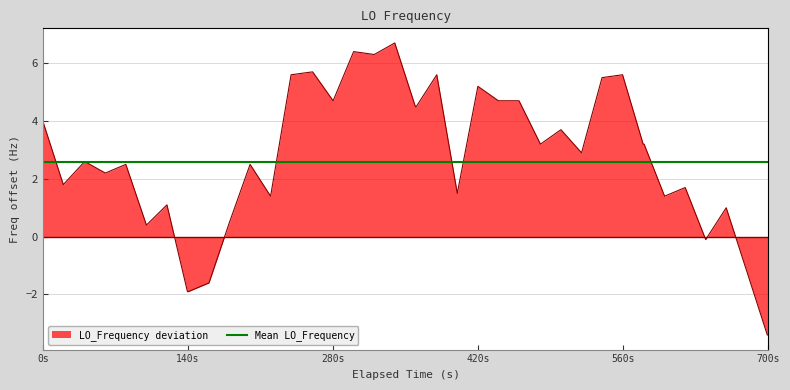

What is the maximum value for LO_Frequency deviation?

6.7